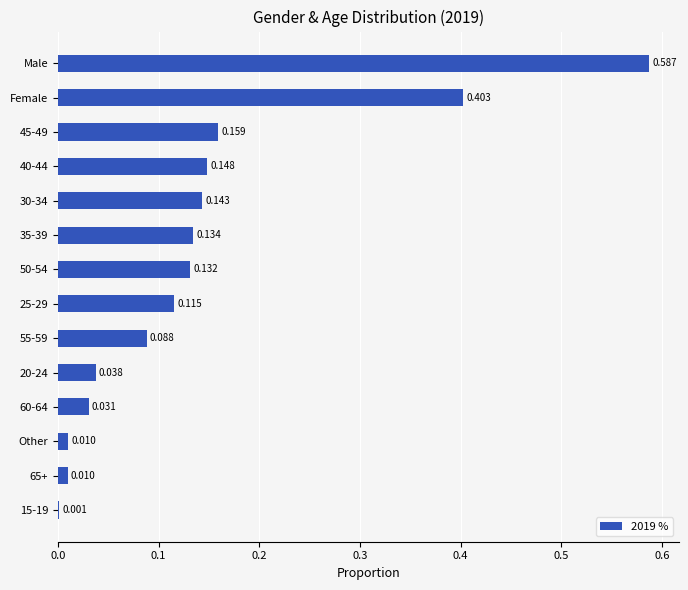

Does the chart contain stacked bars?

No